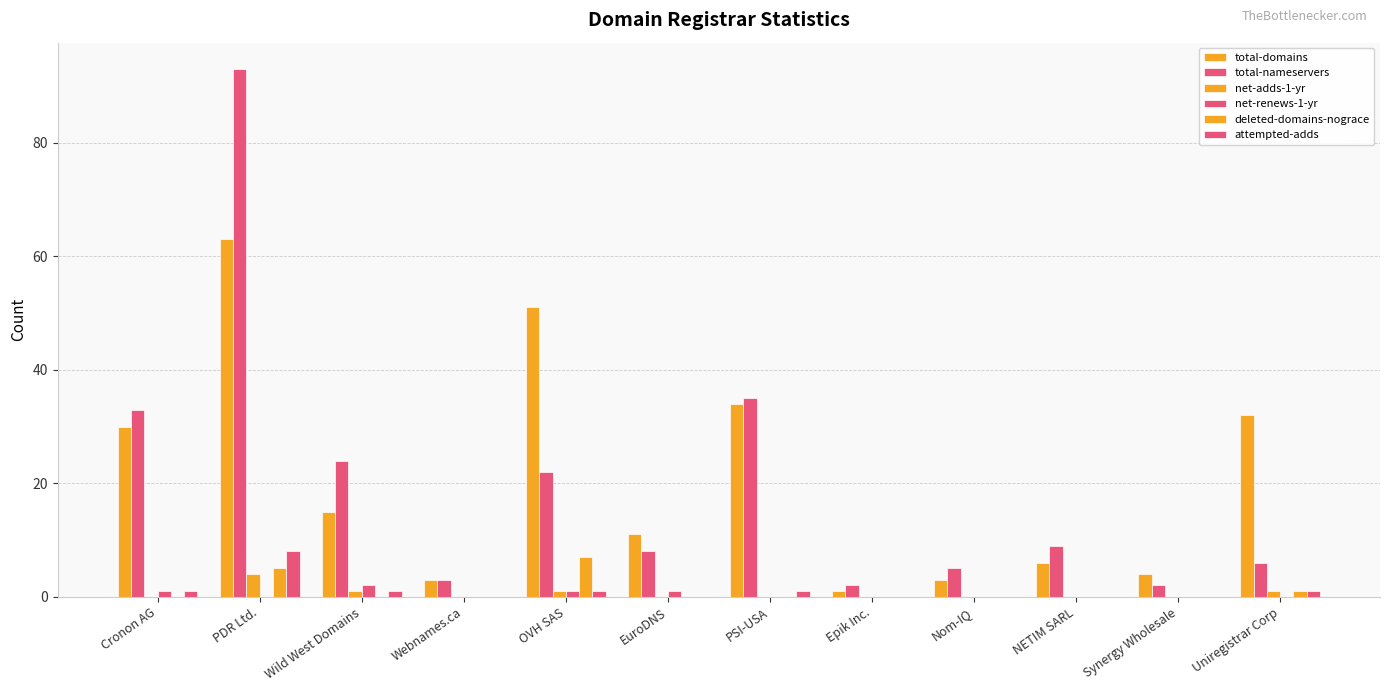

Reading left to right, what are all the values shown in this chart?

total-domains: 30	63	15	3	51	11	34	1	3	6	4	32
total-nameservers: 33	93	24	3	22	8	35	2	5	9	2	6
net-adds-1-yr: 0	4	1	0	1	0	0	0	0	0	0	1
net-renews-1-yr: 1	0	2	0	1	1	0	0	0	0	0	0
deleted-domains-nograce: 0	5	0	0	7	0	0	0	0	0	0	1
attempted-adds: 1	8	1	0	1	0	1	0	0	0	0	1